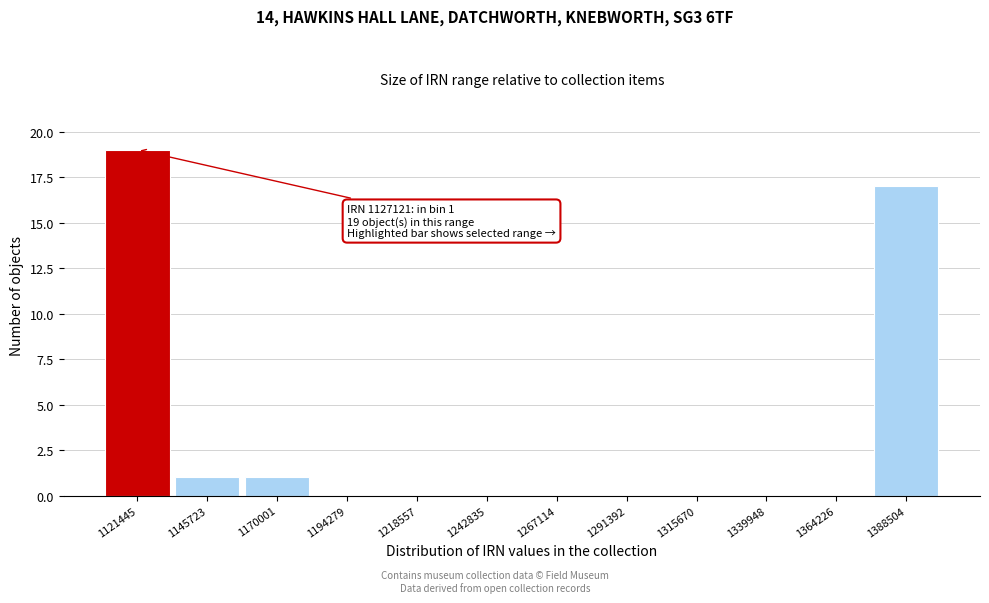

Over which range of the x-axis is the bar tallest?

1110000 to 1135000